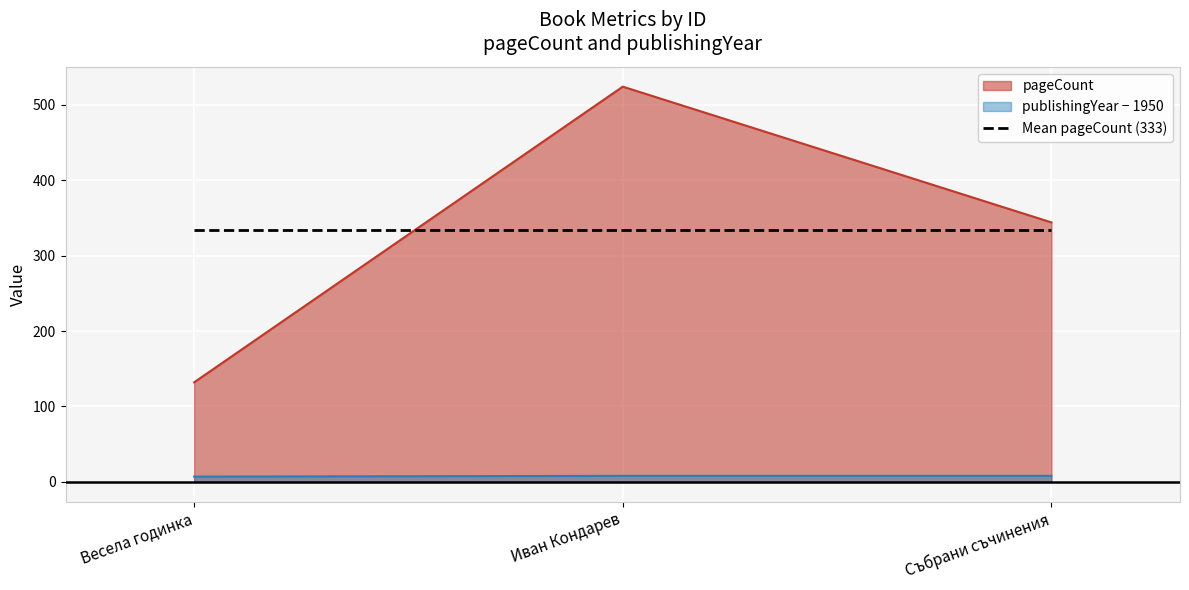

Rank the series by their maximum value, from highest to lowest.

pageCount, Mean pageCount (333), publishingYear − 1950